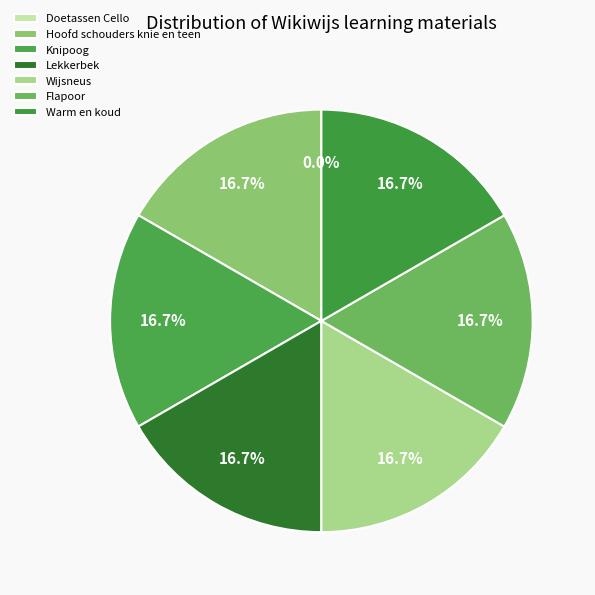

Count the number of slices in the pie.

7